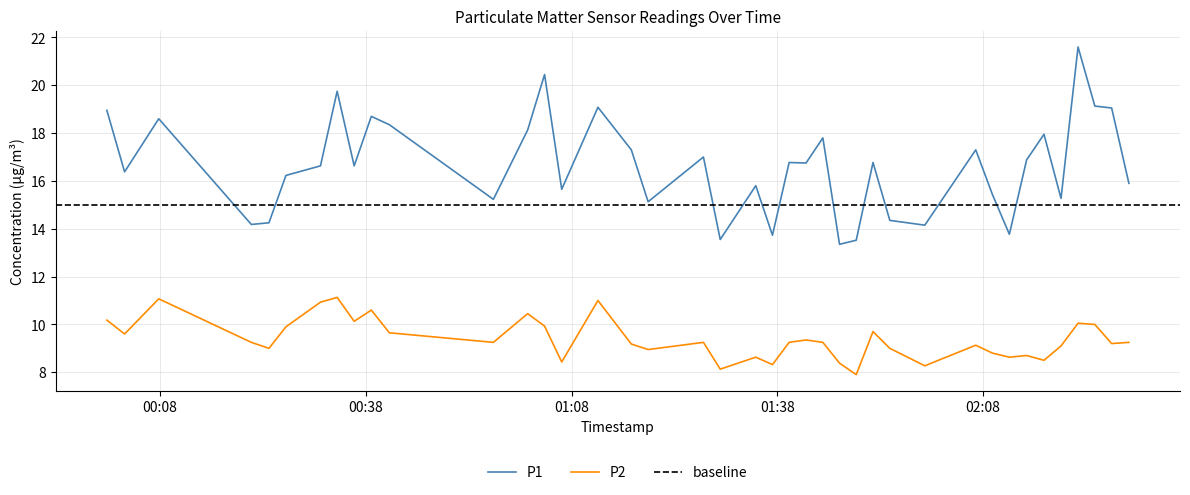

How many data points in P1 are less than 16?

16